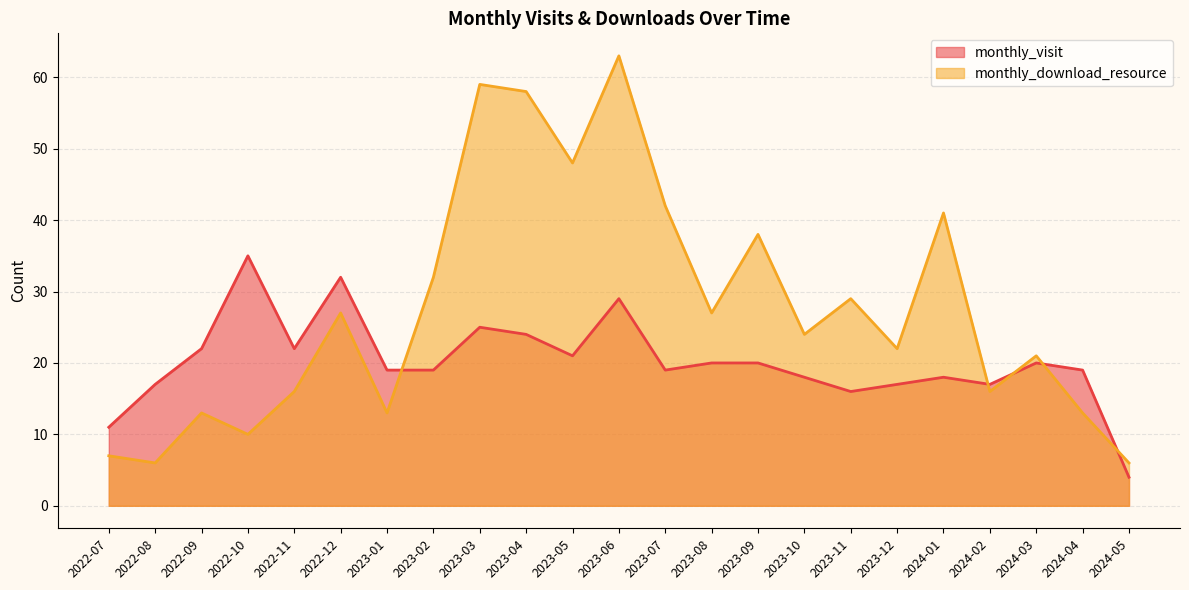

What is the difference between the highest and lowest values at 2023-10?

6